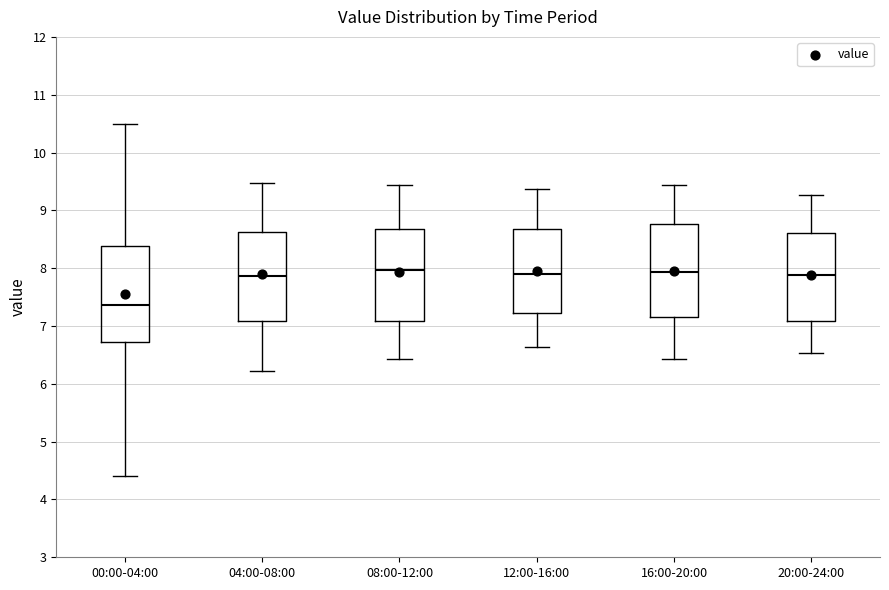

Reading left to right, read every box against the y-axis: the position of its median line, the range the box covers, and the ends of its whiskers. The values are not printed on the chart, so give them approximately, as read against the axis.

00:00-04:00: median 7.4, box 6.7 to 8.4, whiskers 4.4 to 10.5
04:00-08:00: median 7.9, box 7.1 to 8.6, whiskers 6.2 to 9.5
08:00-12:00: median 8.0, box 7.1 to 8.7, whiskers 6.4 to 9.4
12:00-16:00: median 7.9, box 7.2 to 8.7, whiskers 6.6 to 9.4
16:00-20:00: median 7.9, box 7.2 to 8.8, whiskers 6.4 to 9.4
20:00-24:00: median 7.9, box 7.1 to 8.6, whiskers 6.5 to 9.3